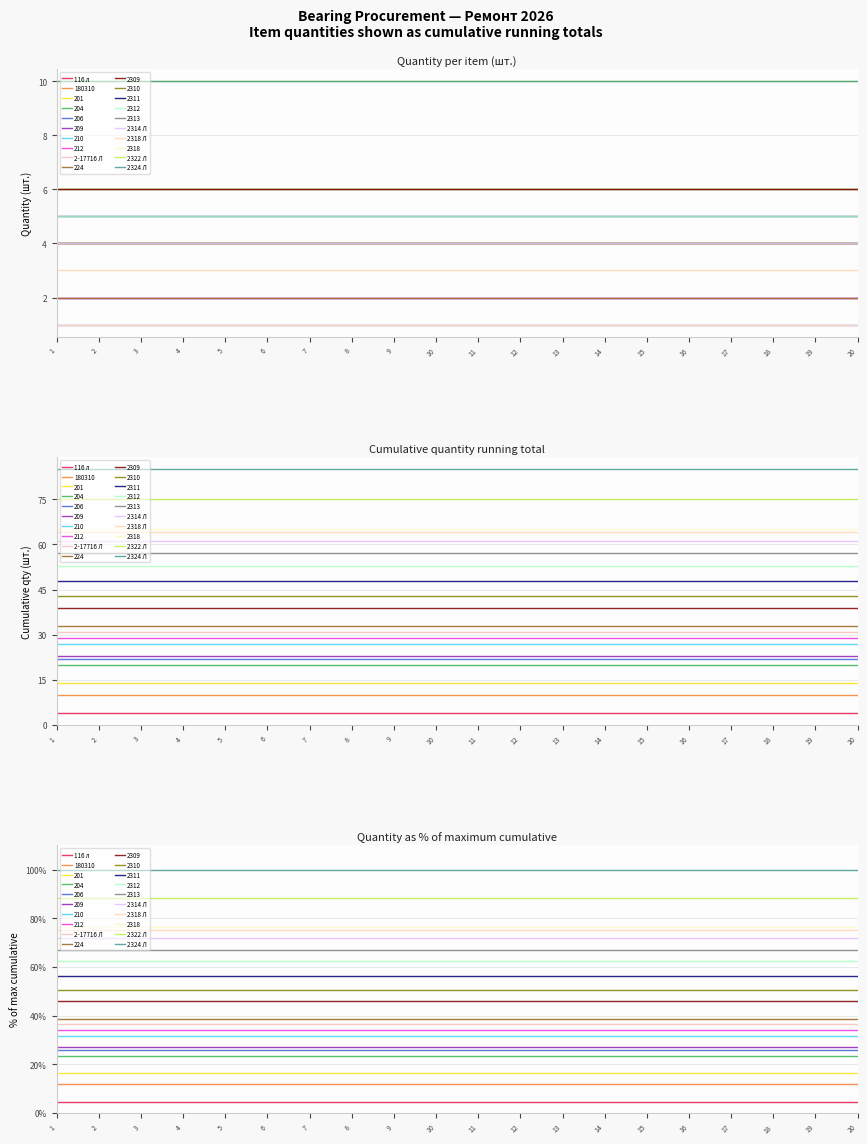

True or false: 2322 Л and 2314 Л cross at least once.

False